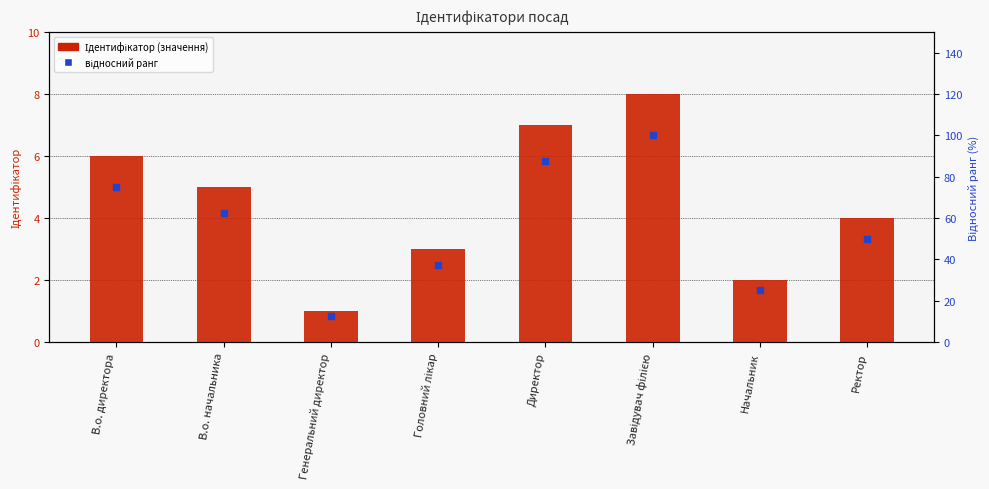

At how many categories does at least one series exceed 24?

7